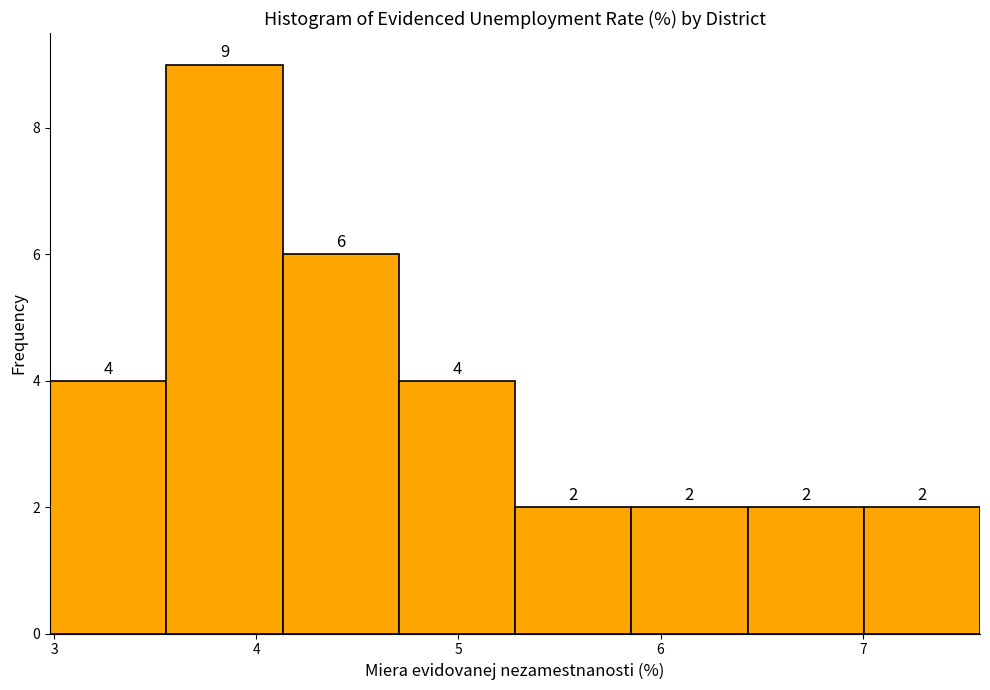

How tall is the bar that spans 3.6 to 4.1 on the x-axis? The bar edges are not printed on the chart, so give them approximately, as read against the axis.

9